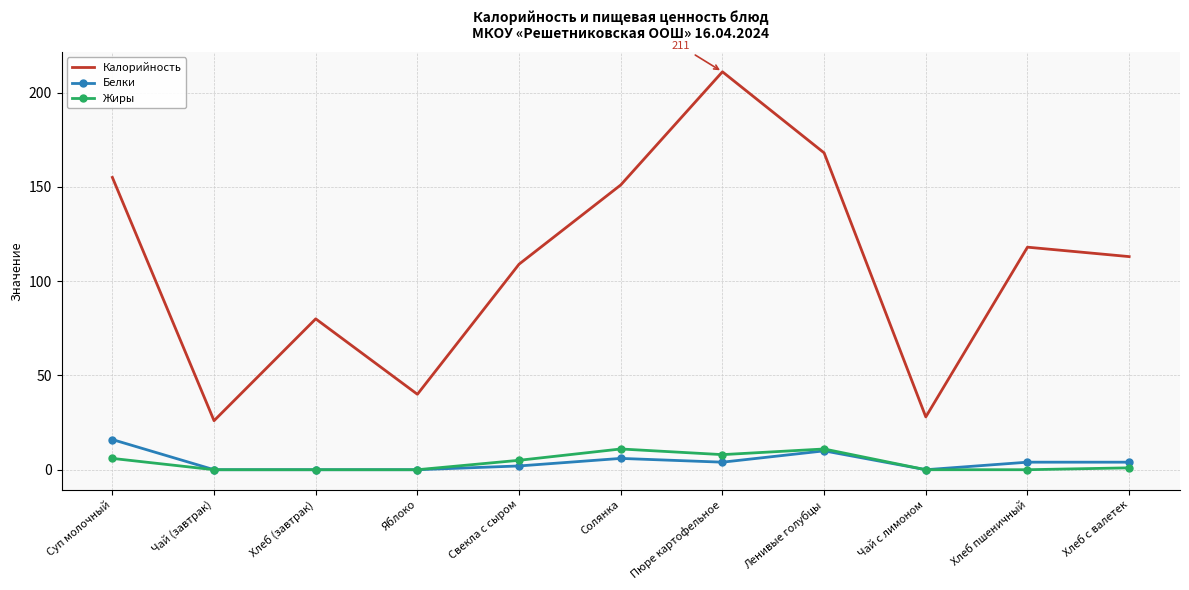

What is the difference between the Калорийность values at Хлеб пшеничный and Хлеб с валетек?

5